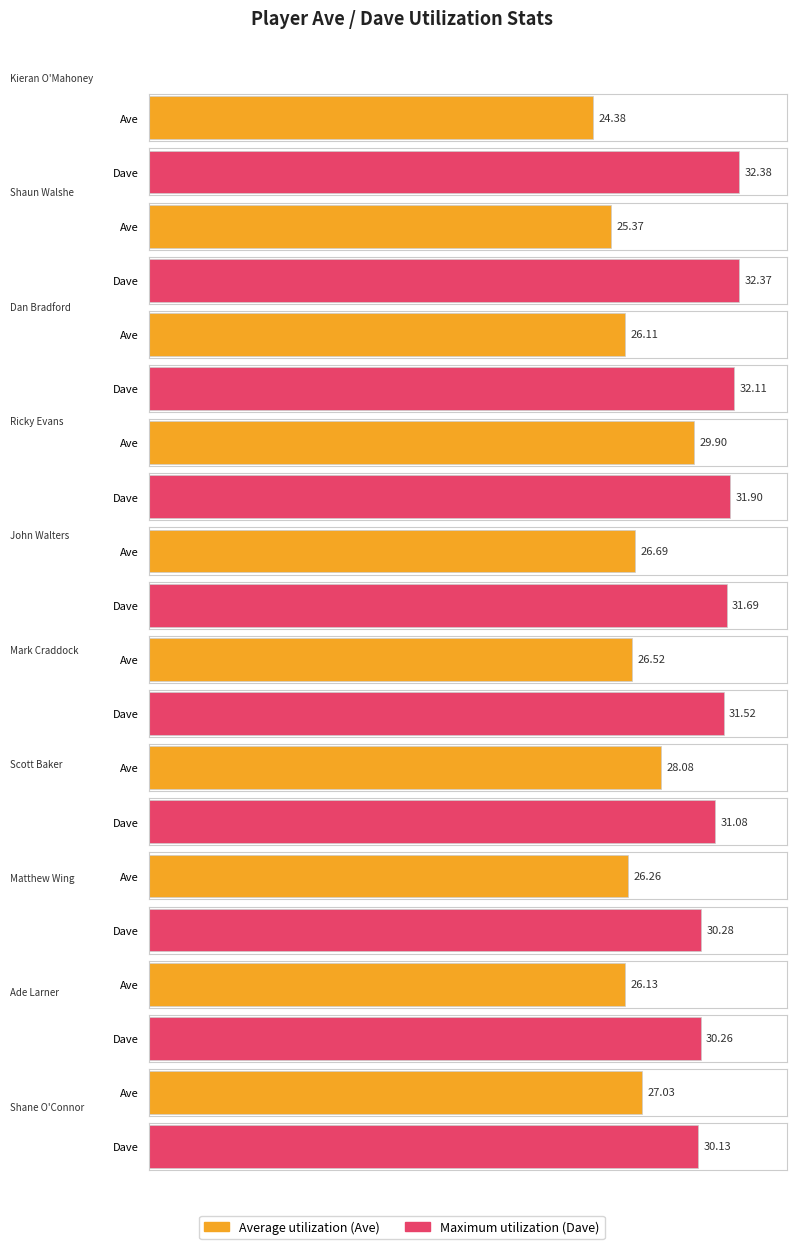

How many series are shown in this chart?

2